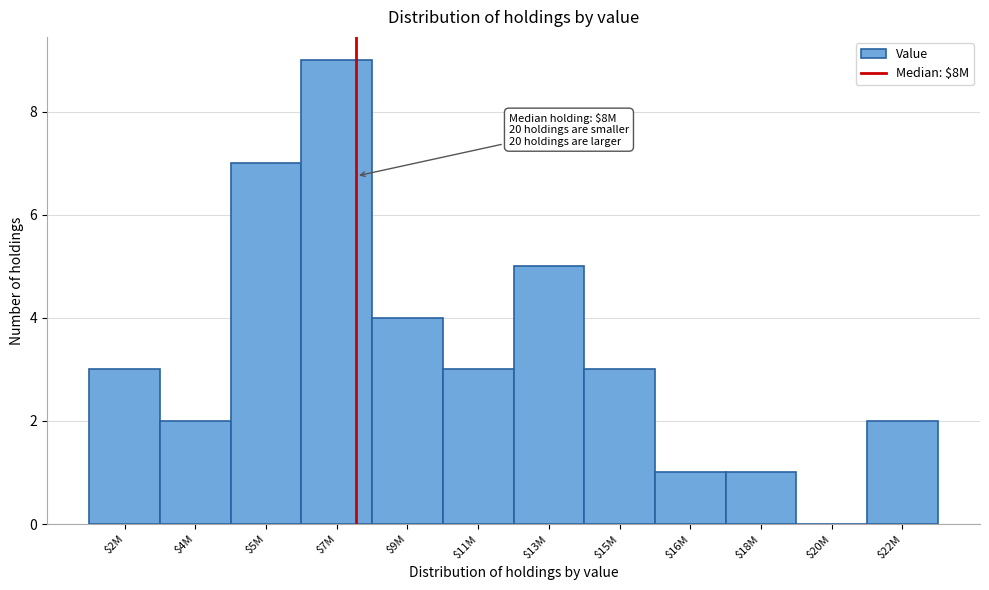

Which category has the highest value across all series?

$7M